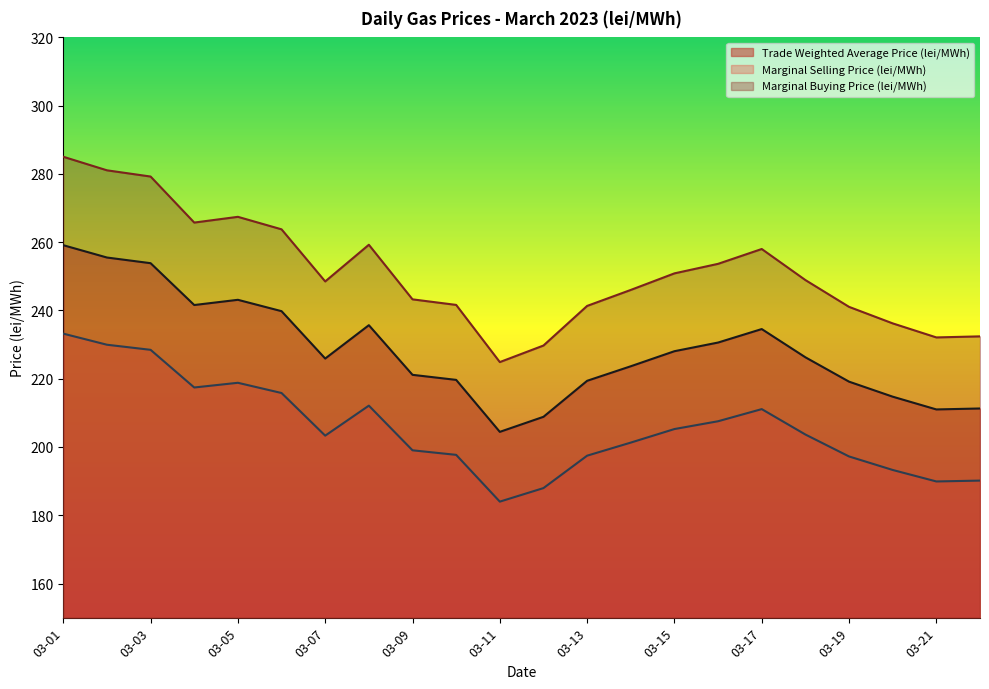

What is the difference between the highest and lowest values at 03-09?

44.2